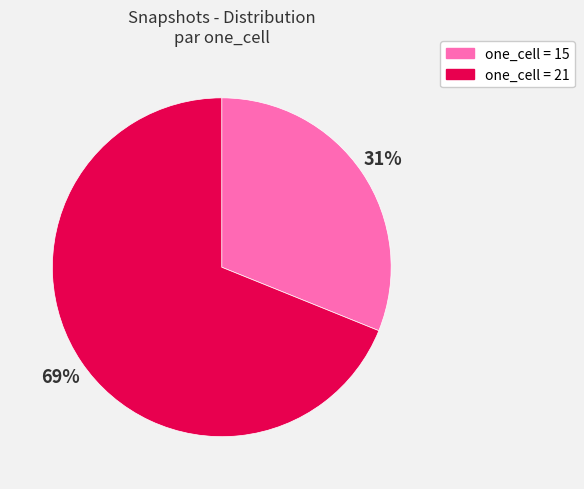

What percentage is the one_cell = 21 slice, to the nearest percent?

69%